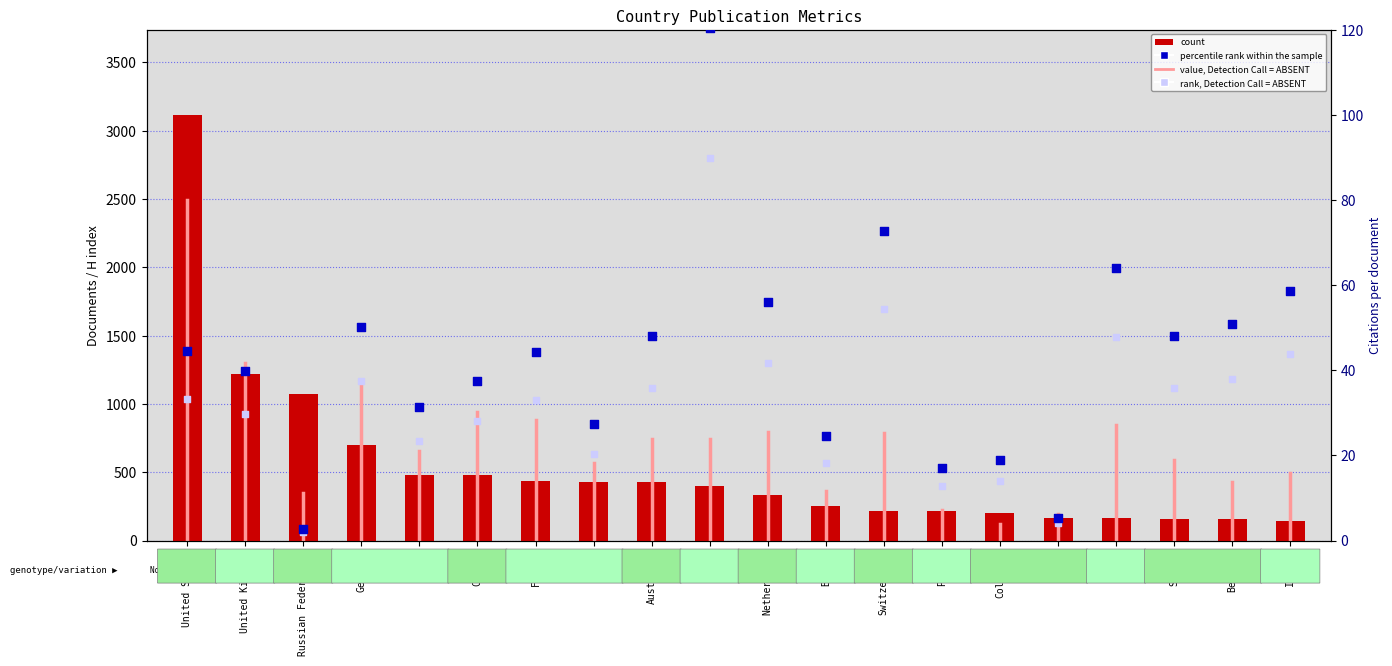

At how many categories does at least one series exceed 31?

20